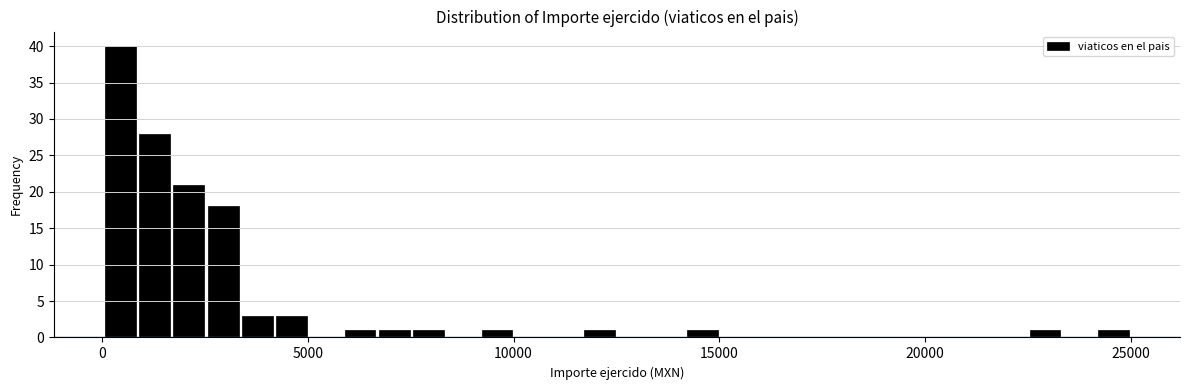

Around what value on the x-axis is the tallest bar? Give the approximate position of its centre, as read against the axis.

500